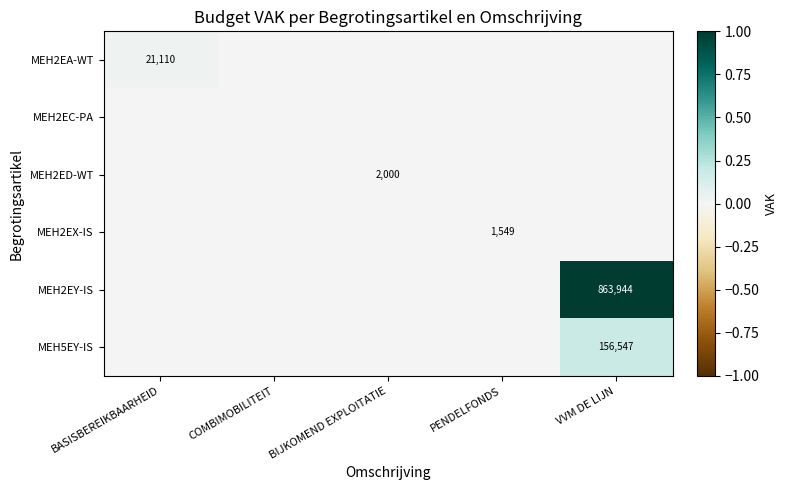

Is it true that MEH2EX-IS equals 2226 at PENDELFONDS?

False